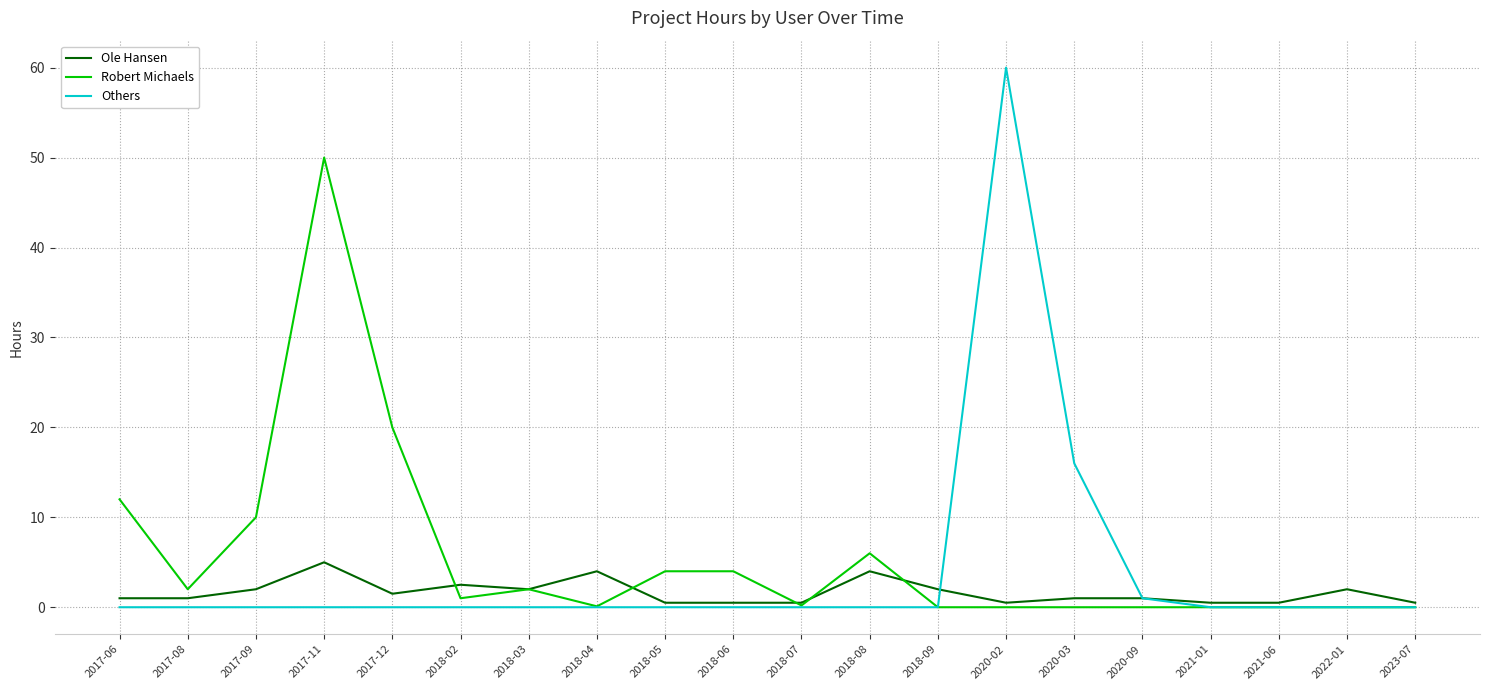

List the series in order of their peak value, highest first.

Others, Robert Michaels, Ole Hansen